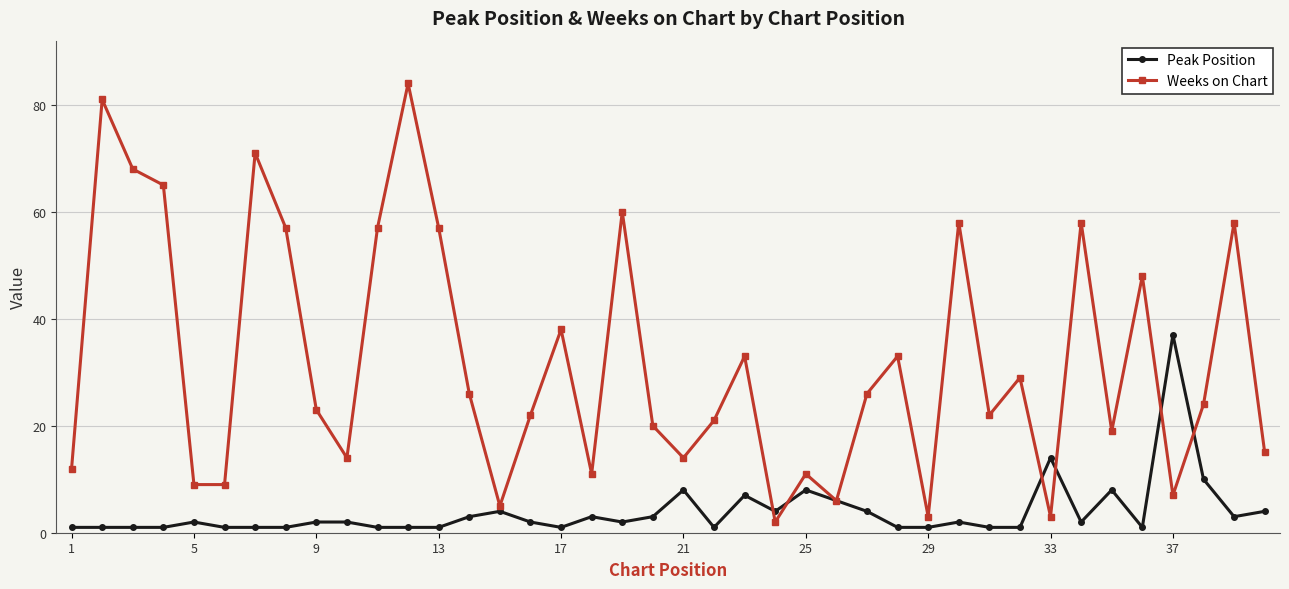

What is the highest value of the Peak Position series?

37